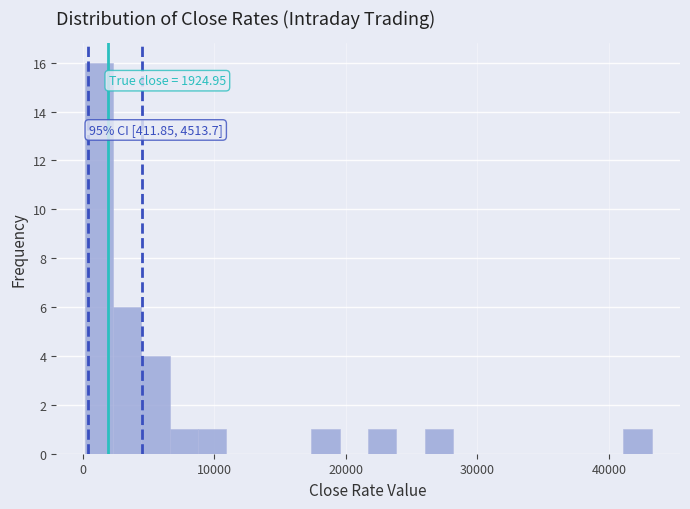

Around what value on the x-axis is the tallest bar? Give the approximate position of its centre, as read against the axis.

1000